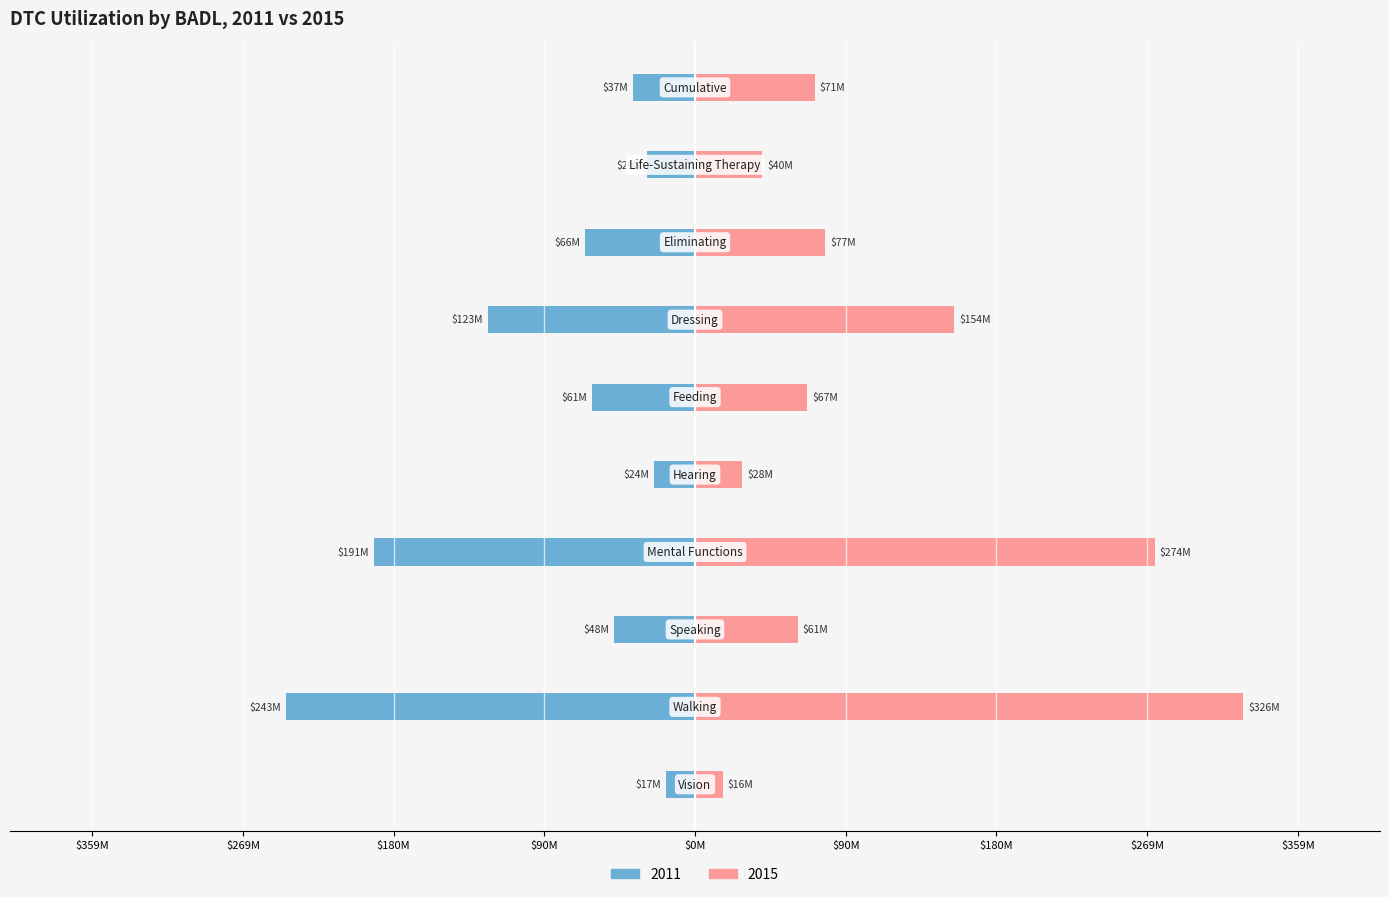

The value of 2011 at Mental Functions is -46652914. True or false?

False